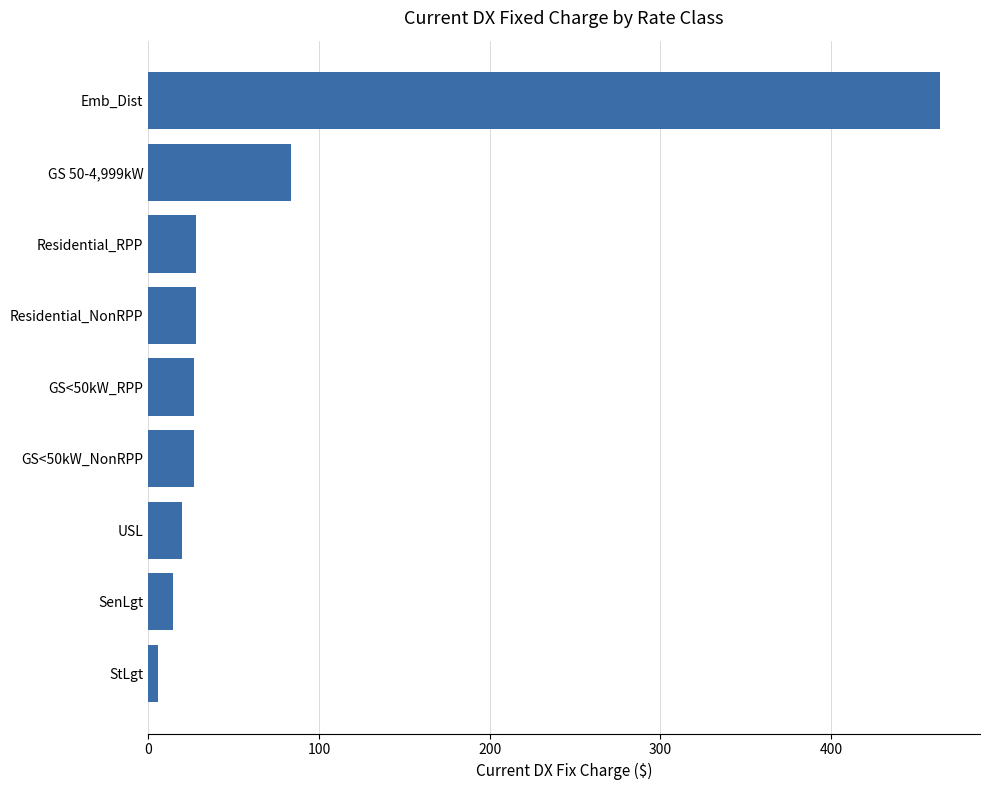

What is the value of the 7th bar from the top?

19.5